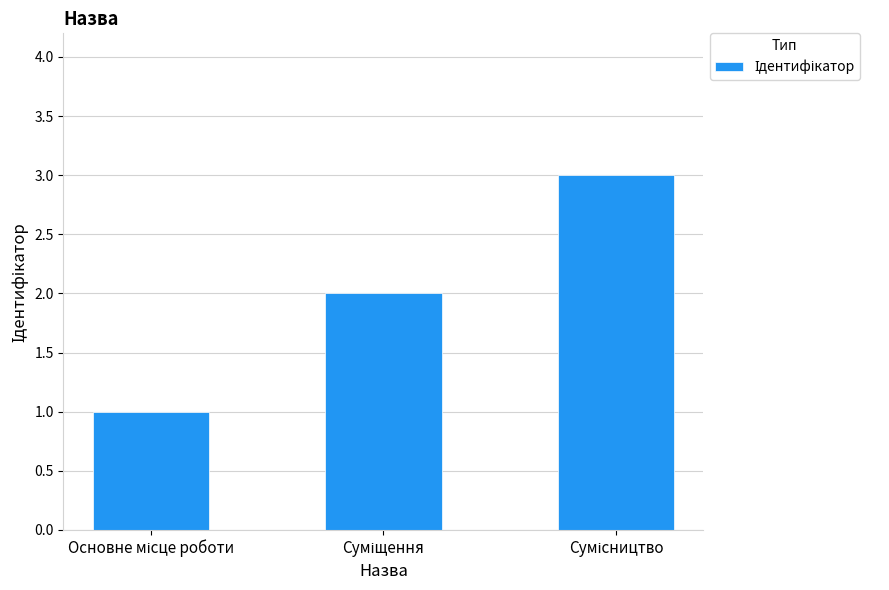

How many values are between 1 and 3?

3